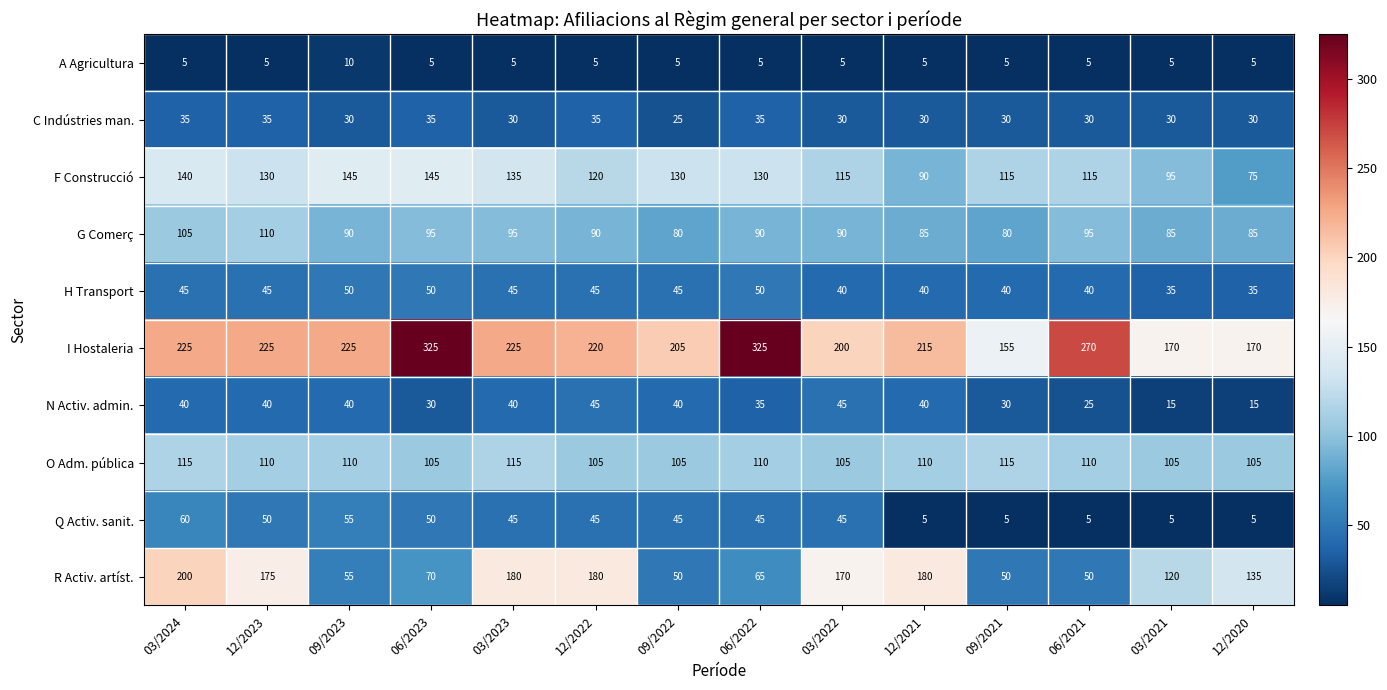

What is the sum of all C Indústries man. values?

440